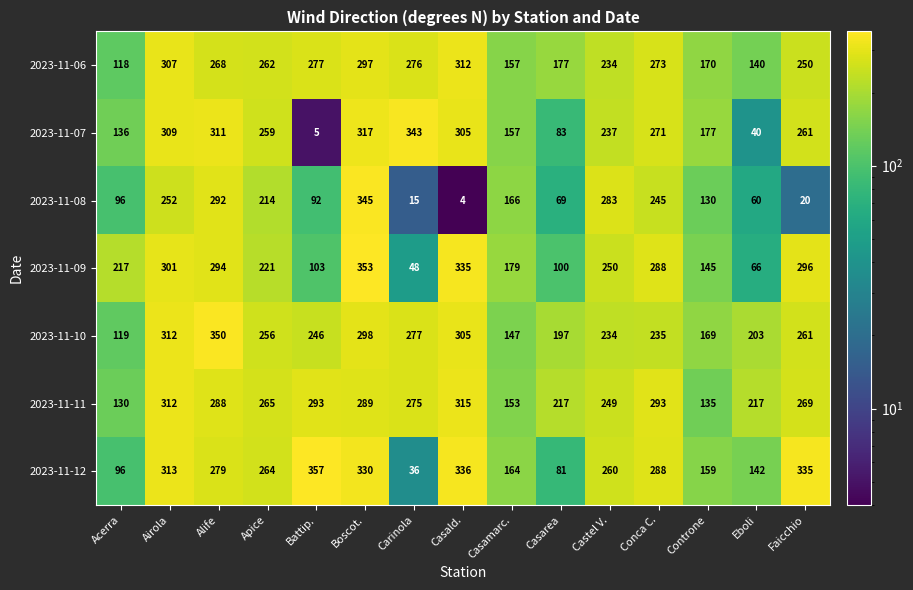

What is the highest value of the 2023-11-11 series?

315